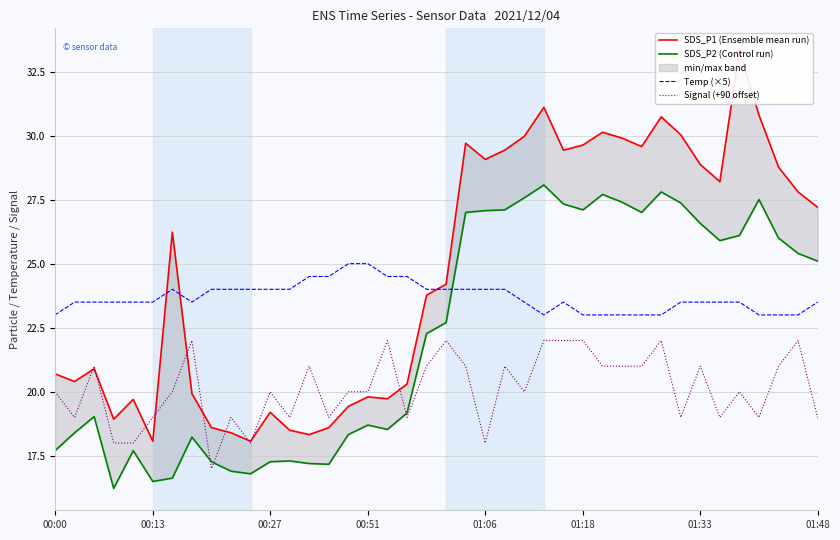

The SDS_P1 (Ensemble mean run) series shows 33.3 at 35. True or false?

True